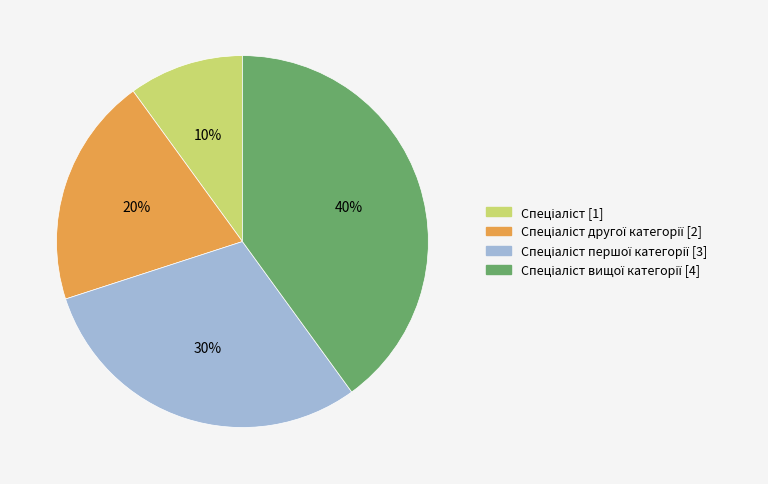

Does any single category account for the majority?

No